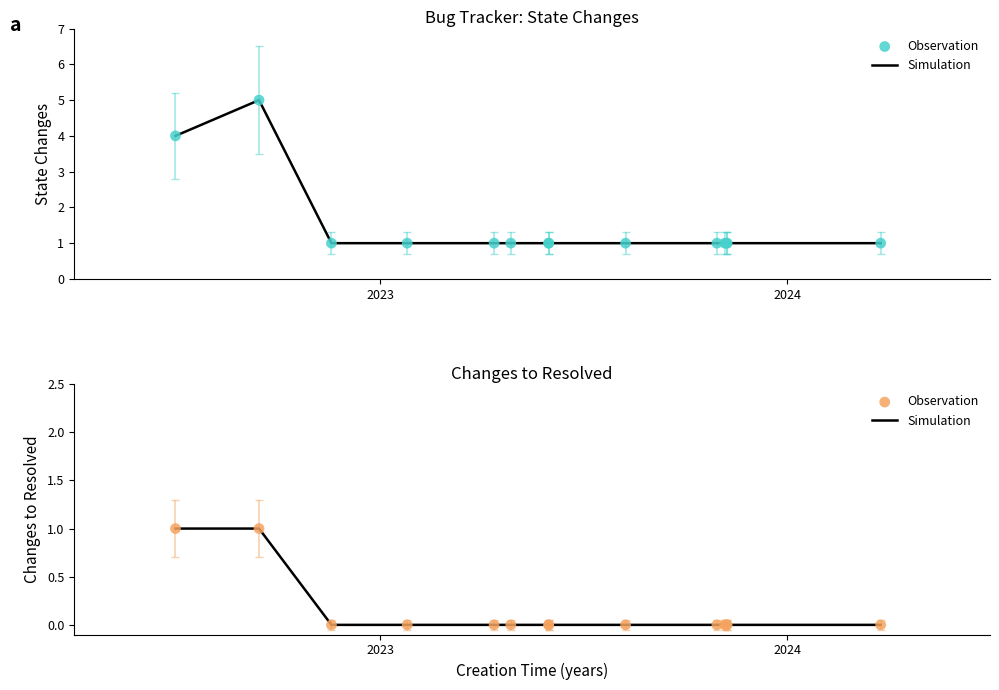

What are all the series names shown in the legend?

Simulation, Observation